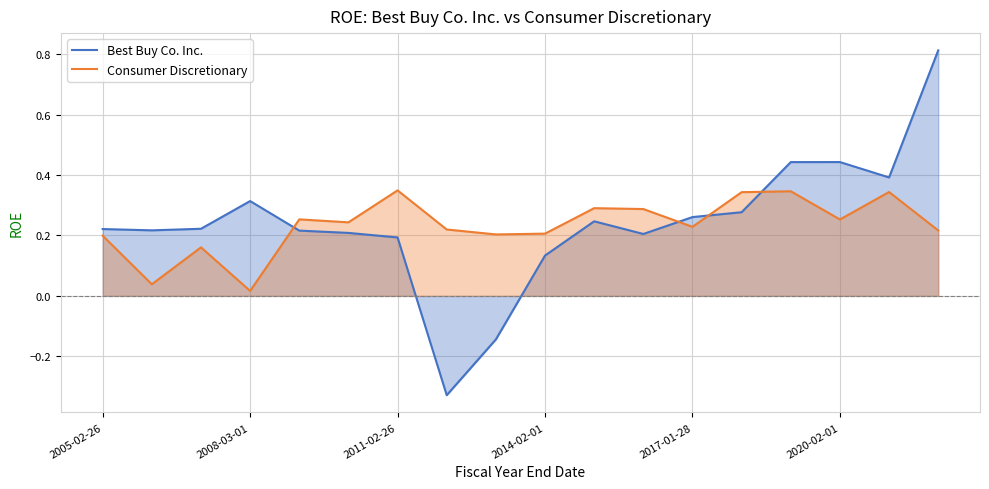

Read the Best Buy Co. Inc. value at 7.

-0.3